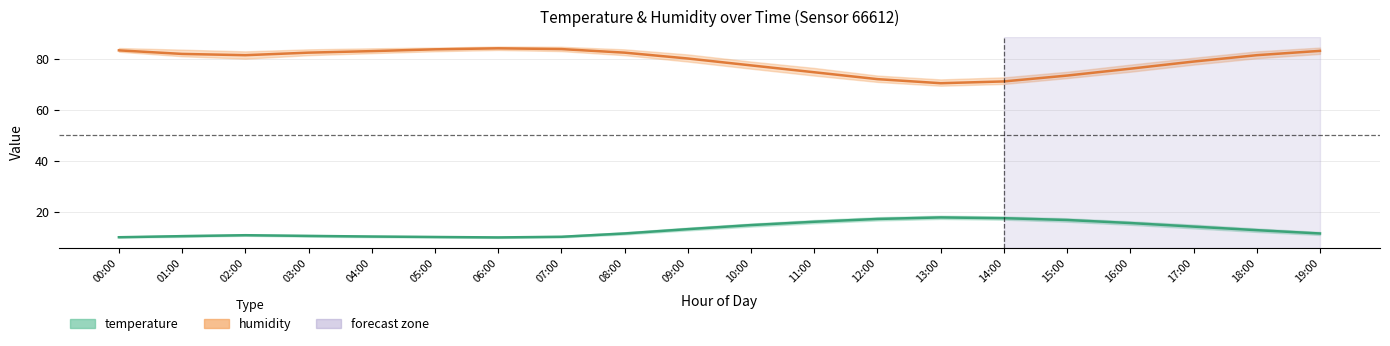

Which series changed the most between 04:00 and 07:00?

humidity